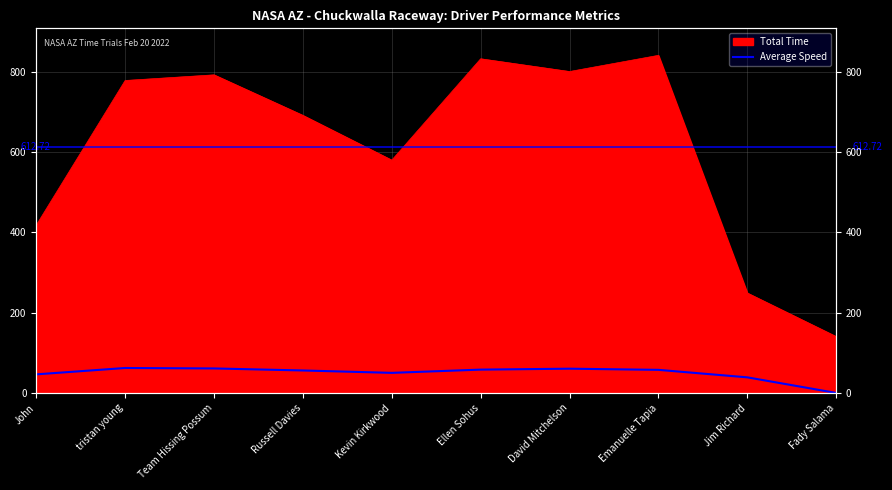

How many values exceed 57?

5